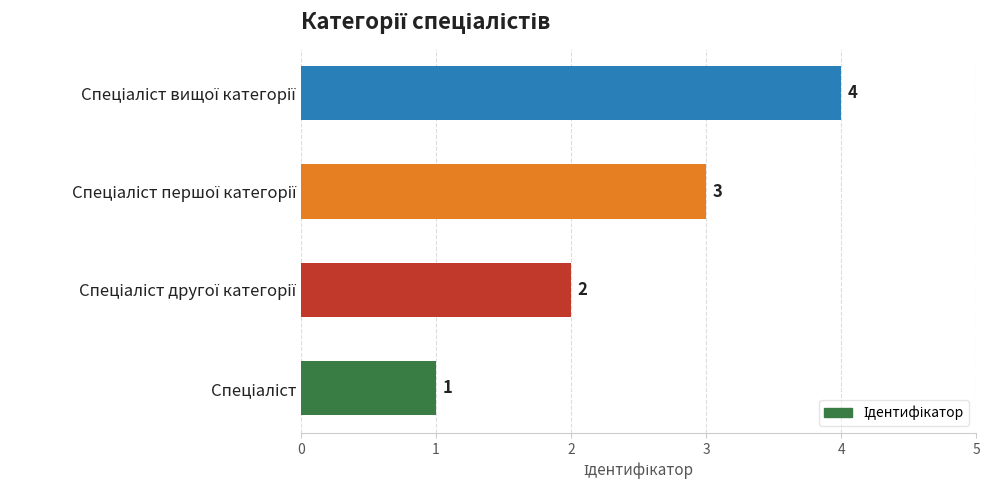

How many values are below 3?

2